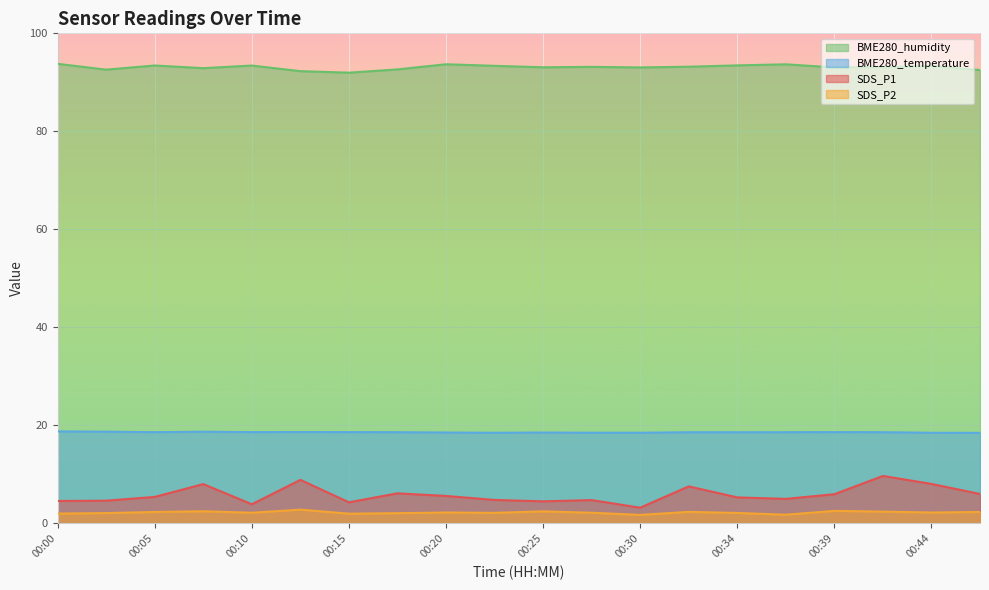

What is the average value of the SDS_P2 series?

2.2